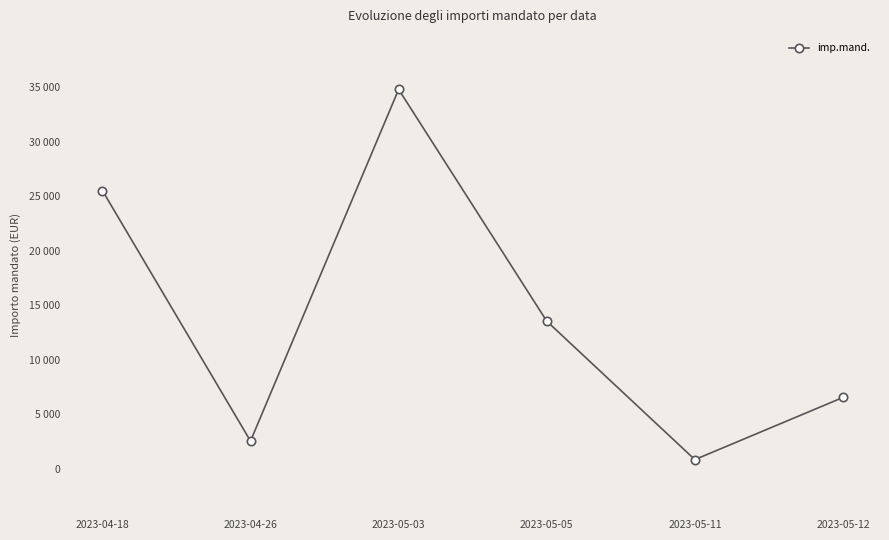

Where is the first local maximum?

2023-05-03